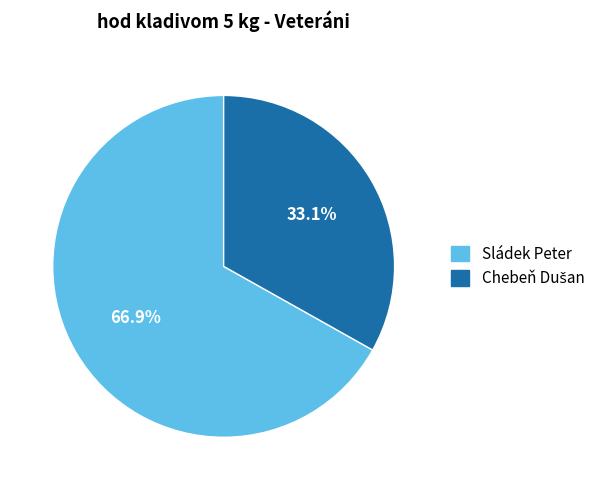

Is there any slice that represents more than half of the pie?

Yes